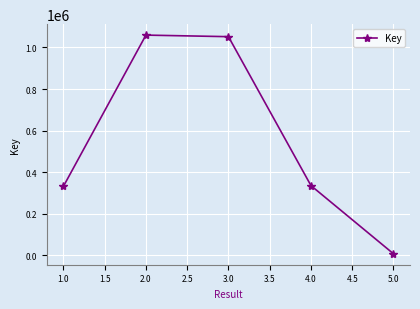

At which category does the chart reach its minimum across all series?

5.0